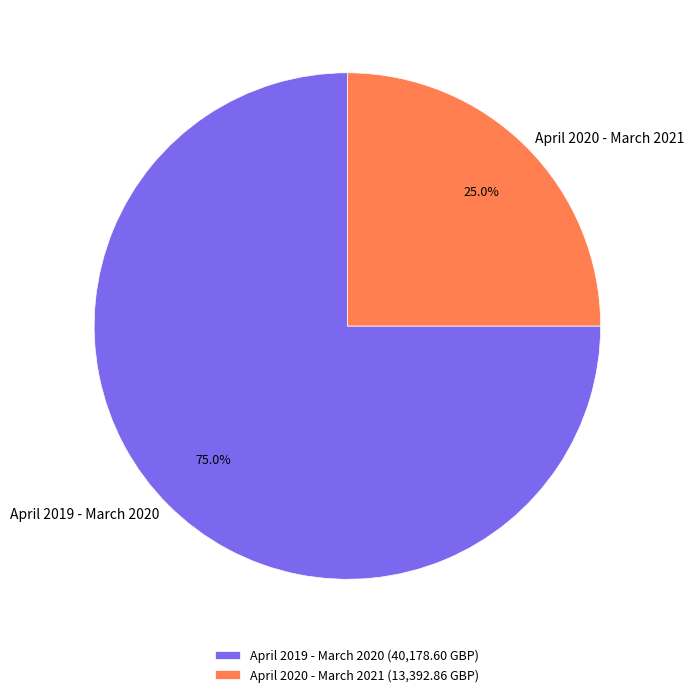

Approximately how many times larger is the value at April 2019 - March 2020 compared to April 2020 - March 2021?

3.0